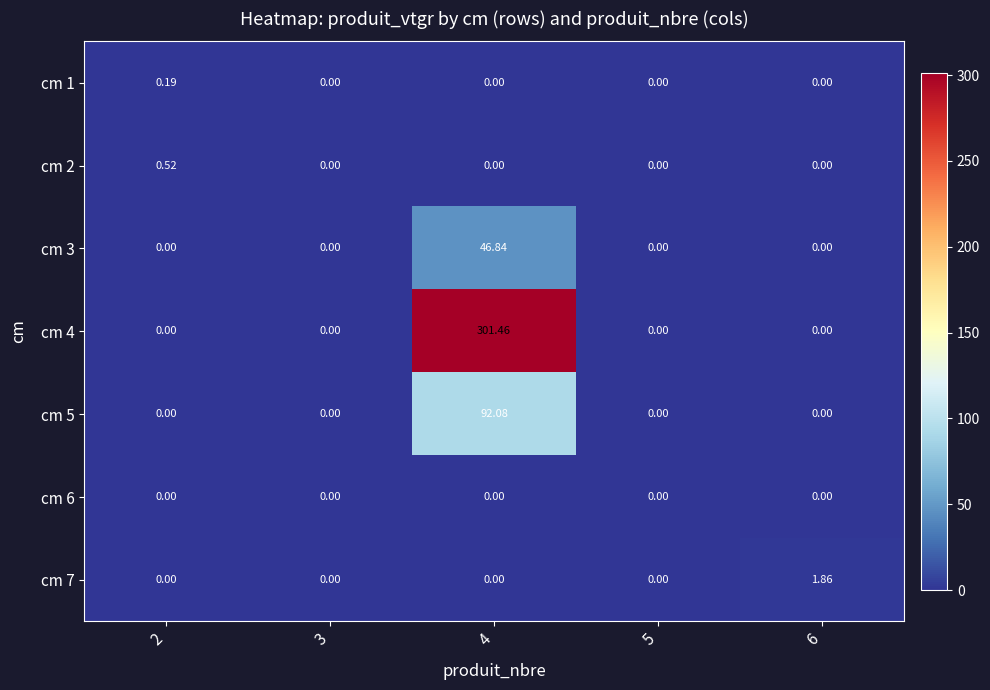

How many categories are shown in the chart?

5